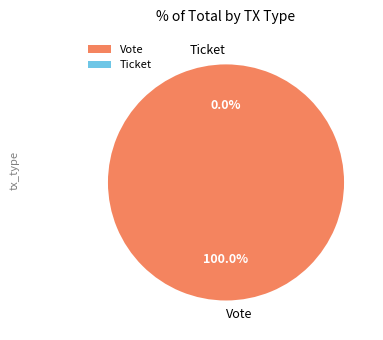

To the nearest percent, what is the combined percentage of Ticket and Vote?

100%